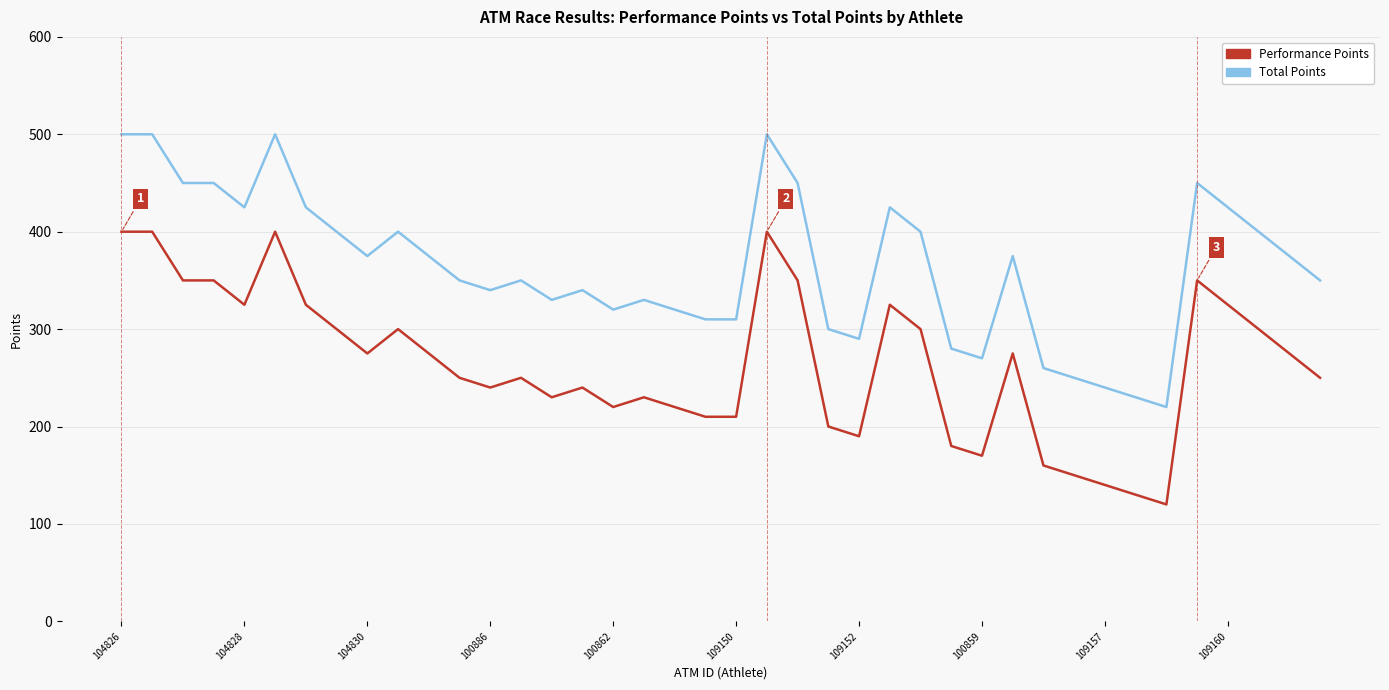

What is the minimum value shown in the chart?

120